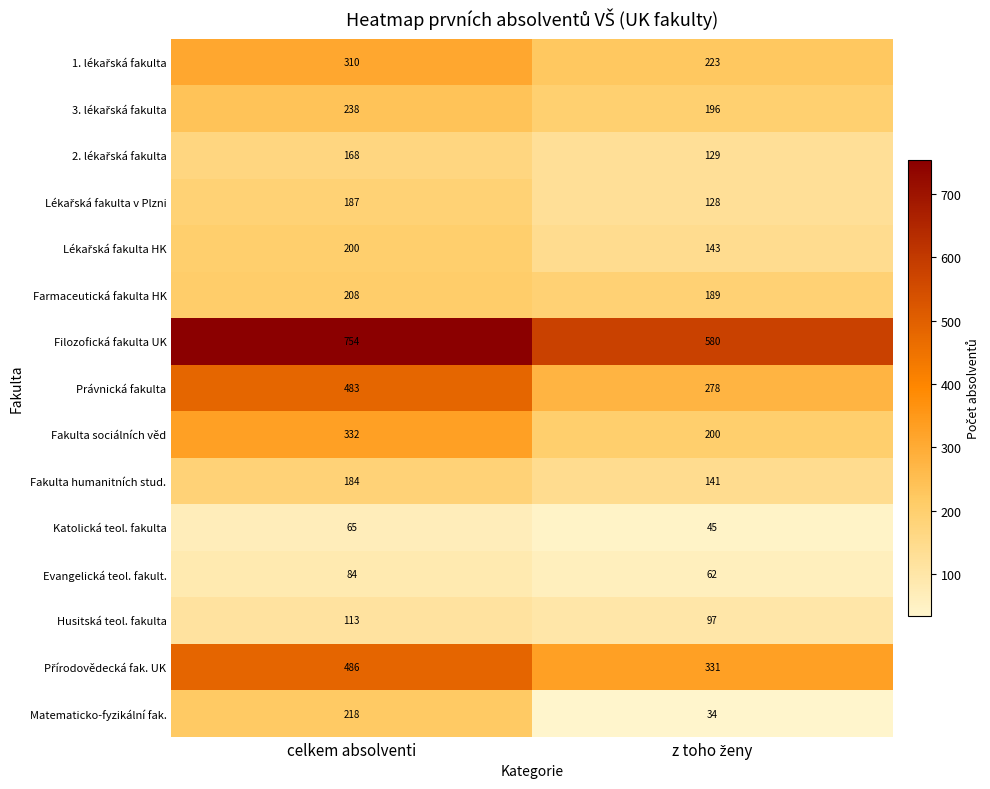

What is the average value of the Katolická teol. fakulta series?

55